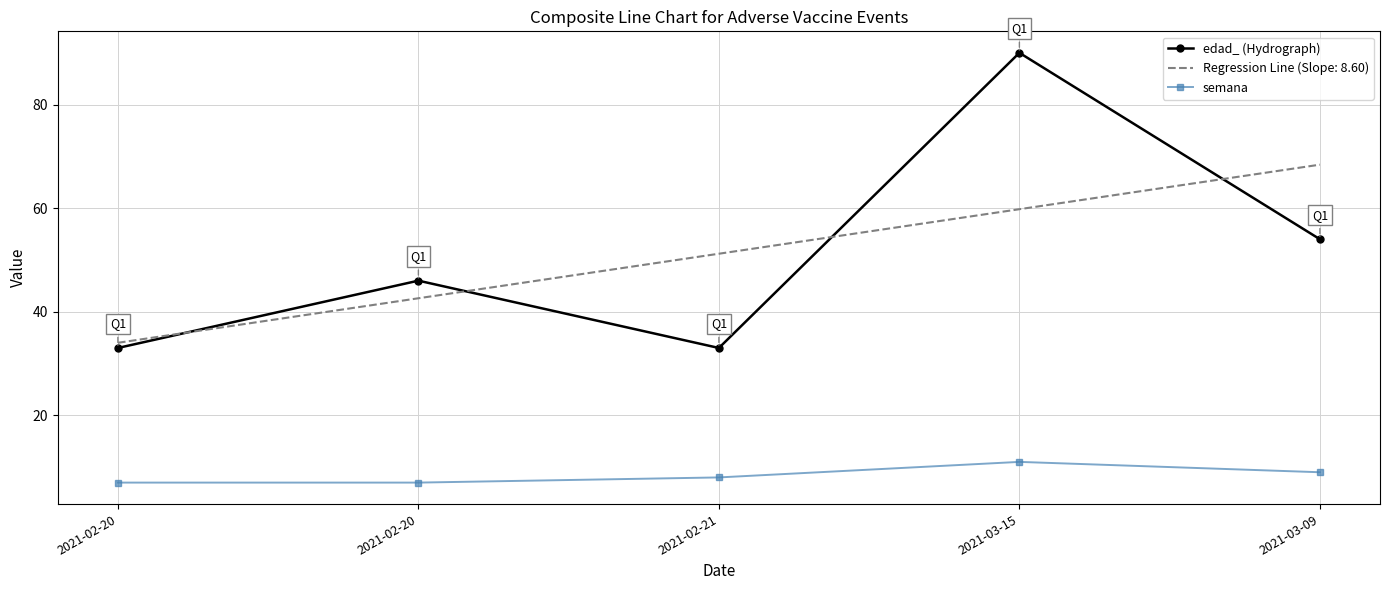

Which series has the widest spread of values?

edad_ (Hydrograph)